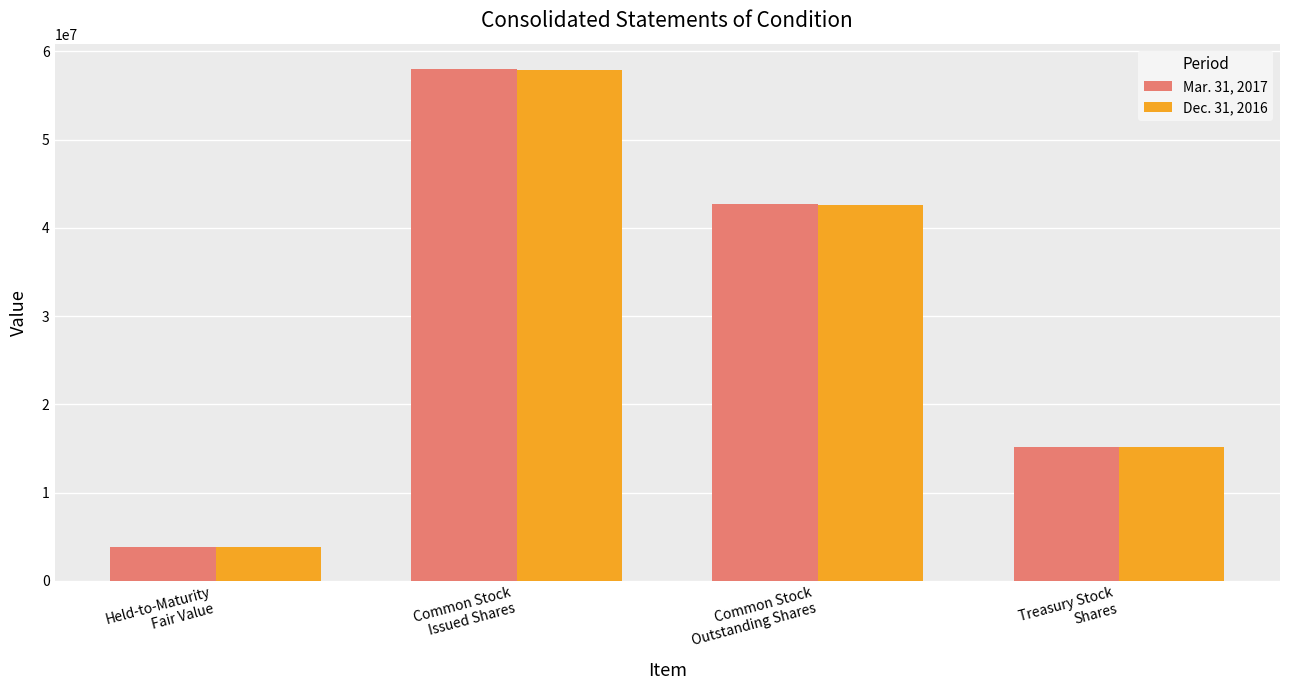

Reading left to right, extract all data points from this chart.

Mar. 31, 2017: Held-to-Maturity
Fair Value=3848609	Common Stock
Issued Shares=57962462	Common Stock
Outstanding Shares=42736032	Treasury Stock
Shares=15226430
Dec. 31, 2016: Held-to-Maturity
Fair Value=3827527	Common Stock
Issued Shares=57856672	Common Stock
Outstanding Shares=42635978	Treasury Stock
Shares=15220694